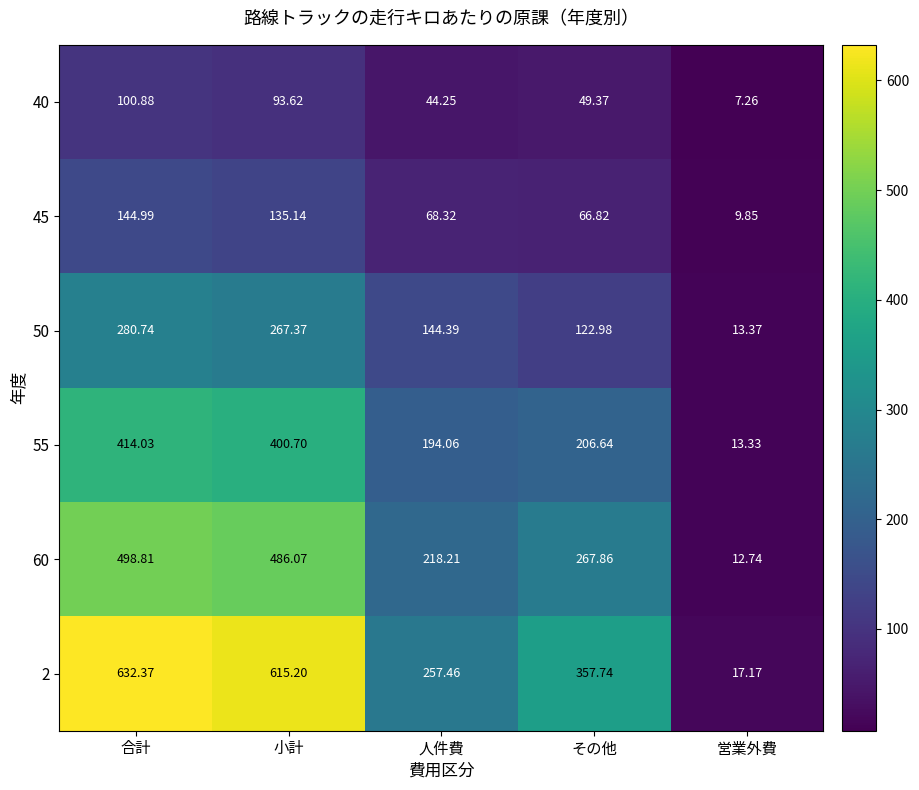

What is the greatest value displayed?

632.4